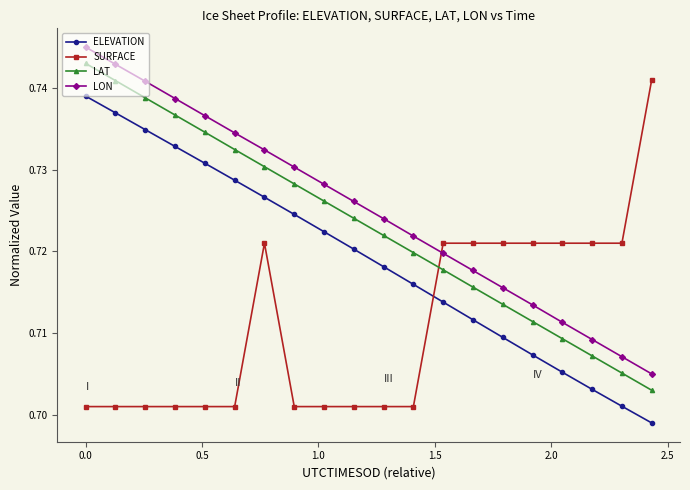

Count the LON values in the range 0 to 1.

20